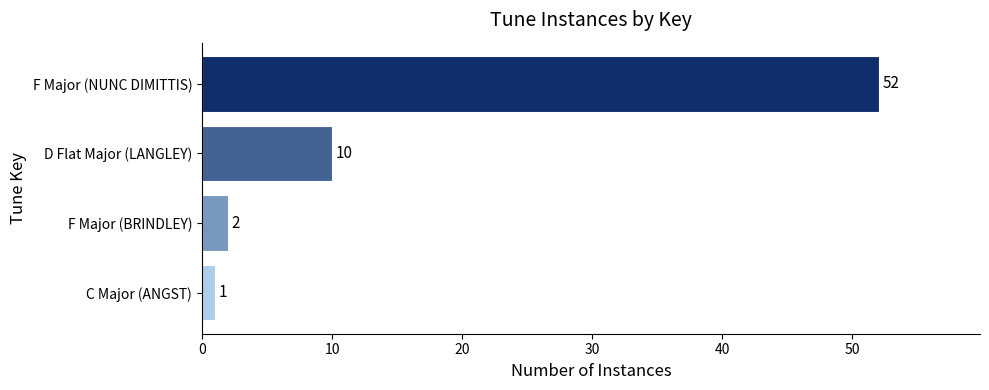

Rank the categories by value from lowest to highest.

C Major (ANGST), F Major (BRINDLEY), D Flat Major (LANGLEY), F Major (NUNC DIMITTIS)